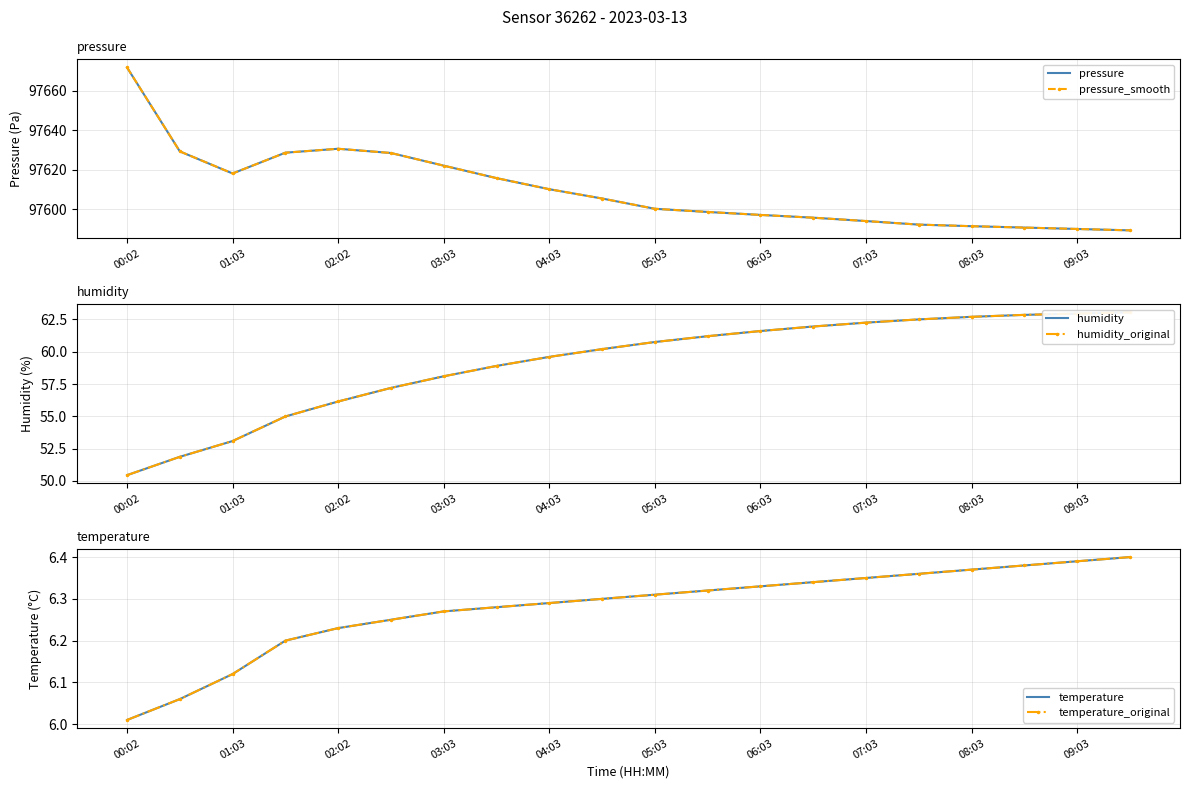

Which label corresponds to the largest value in the chart?

00:02